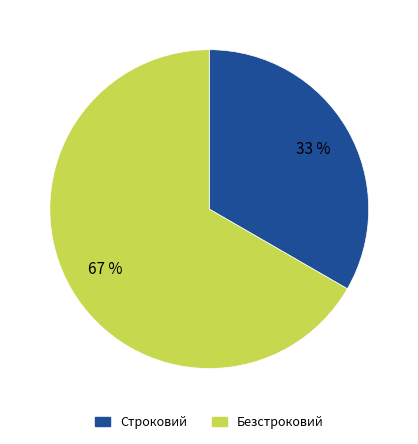

To the nearest percent, what portion does Строковий represent?

33%